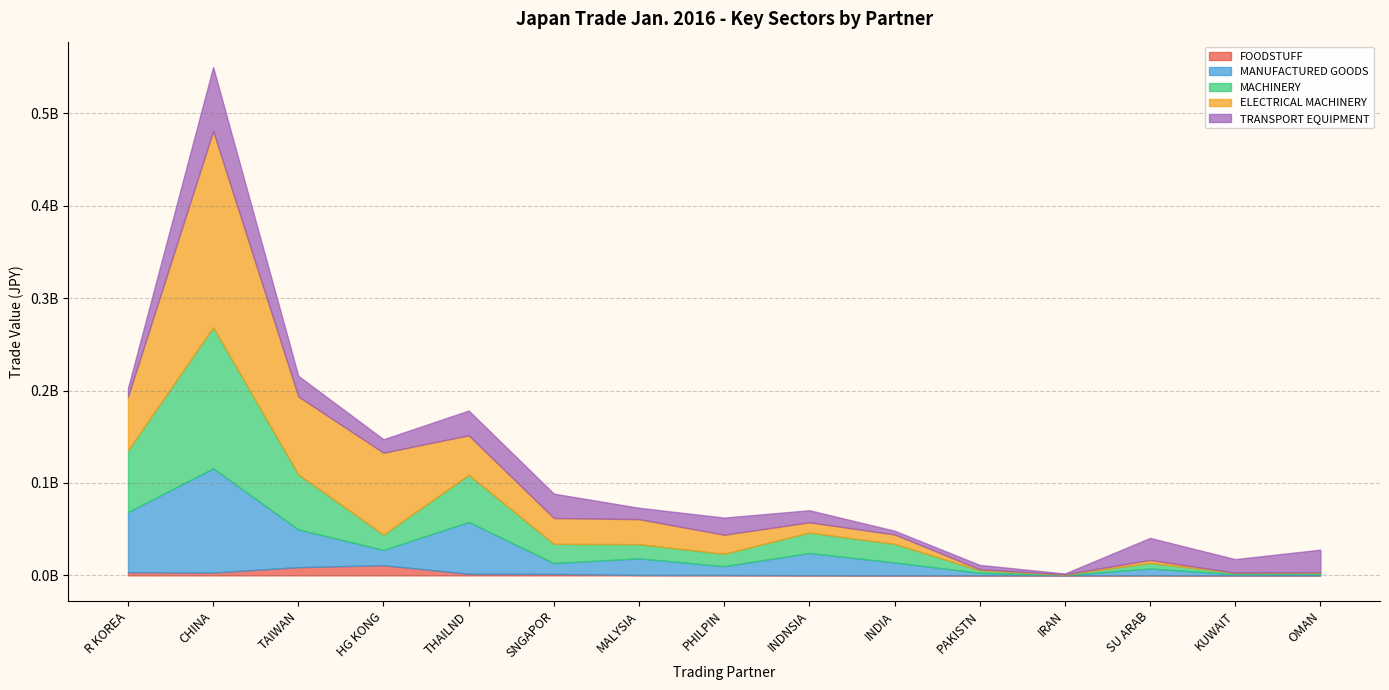

Which category has the lowest value across all series?

IRAN